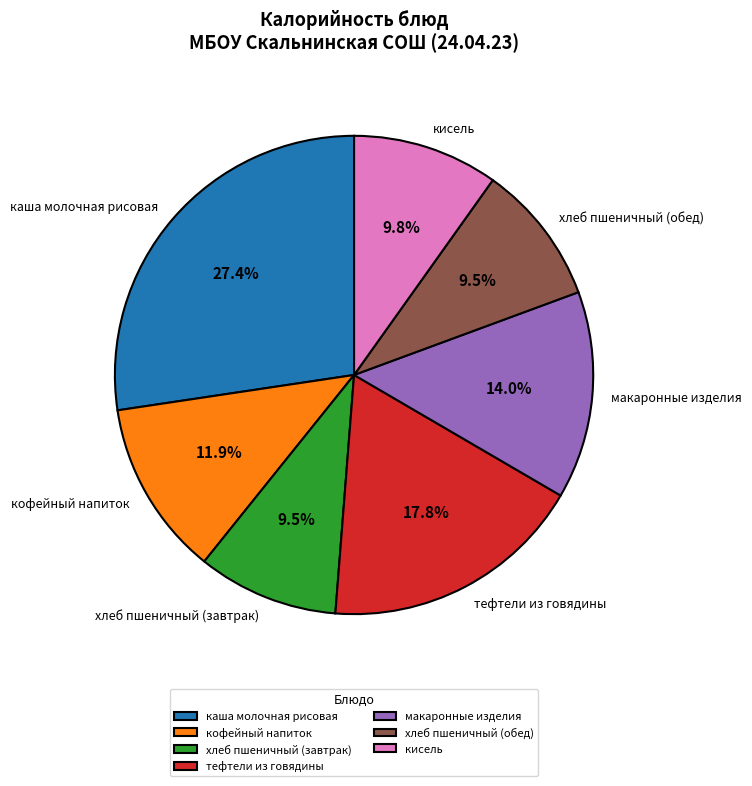

Which category has the biggest portion of the pie?

каша молочная рисовая